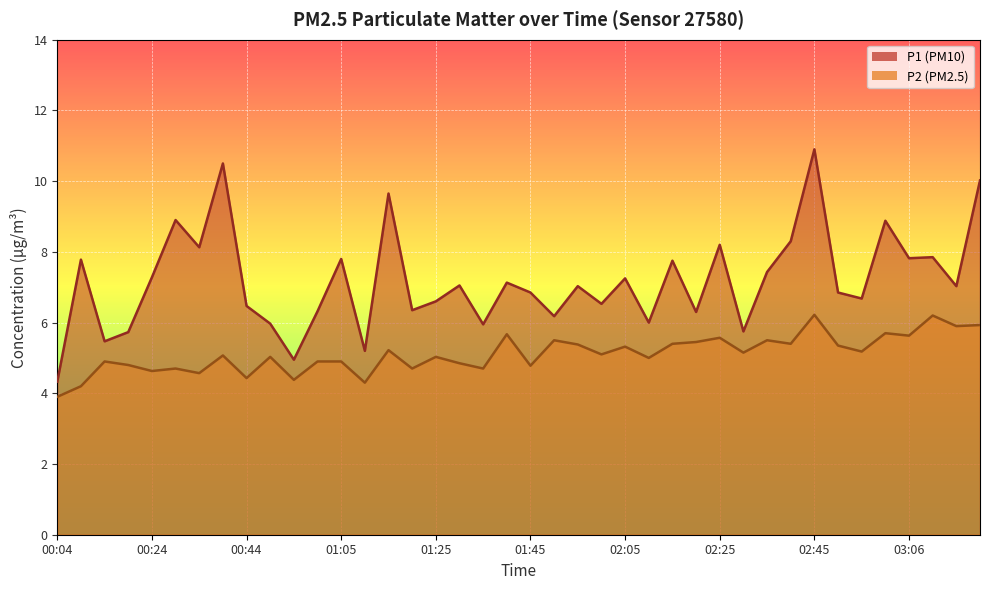

Is it true that P2 equals 5.3 at 02:50?

True